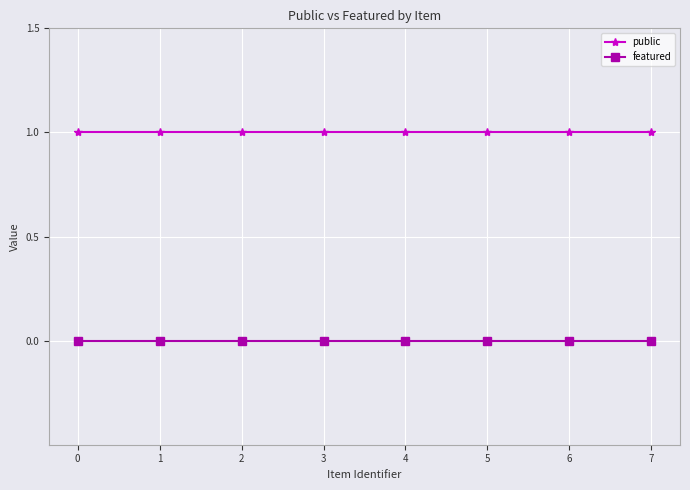

Reading left to right, list all the values displayed in this chart.

public: 0=1	1=1	2=1	3=1	4=1	5=1	6=1	7=1
featured: 0=0	1=0	2=0	3=0	4=0	5=0	6=0	7=0